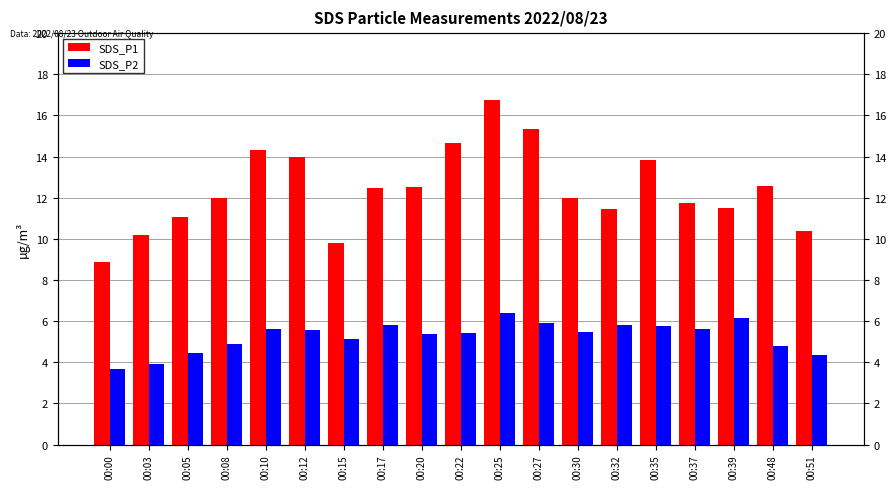

What is the difference between the SDS_P2 values at 00:12 and 00:00?

1.9